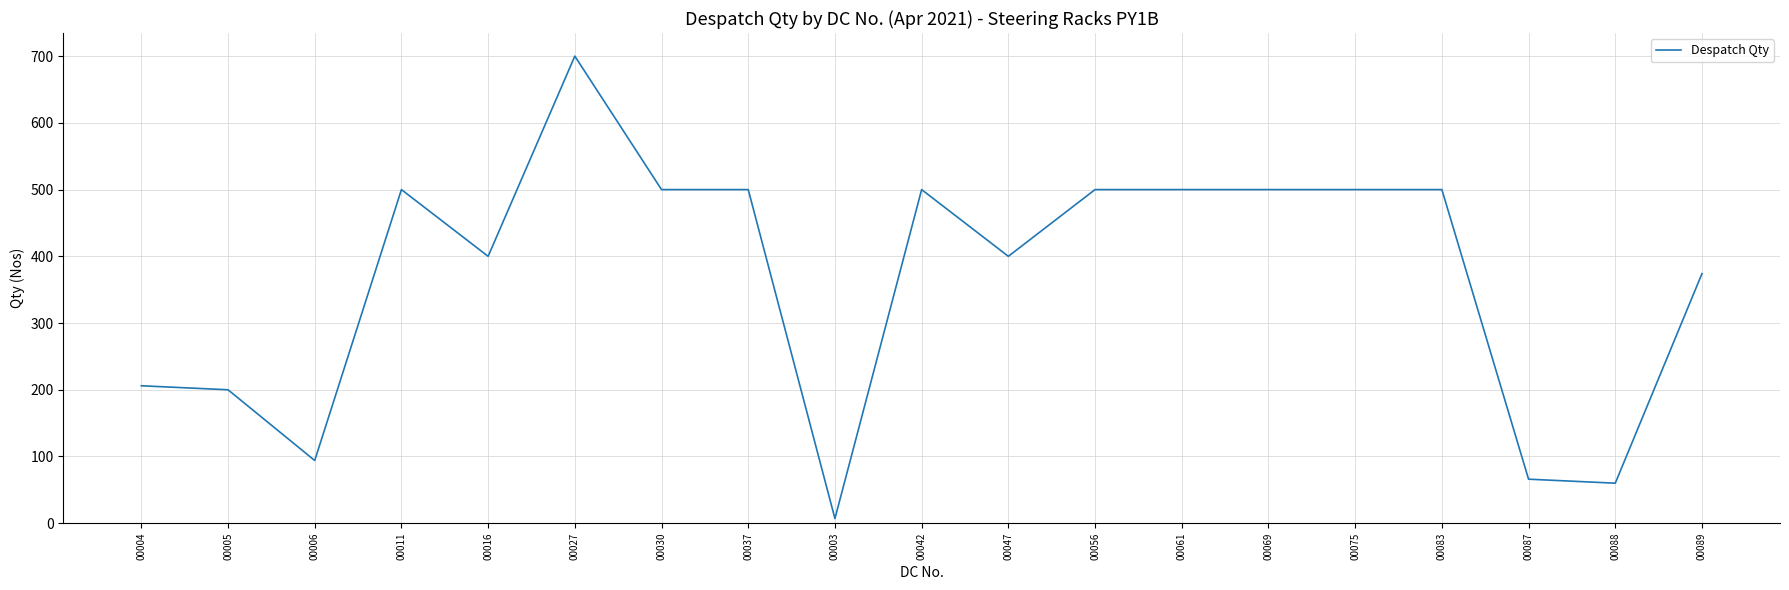

At which label is the value closest to 353?

00089